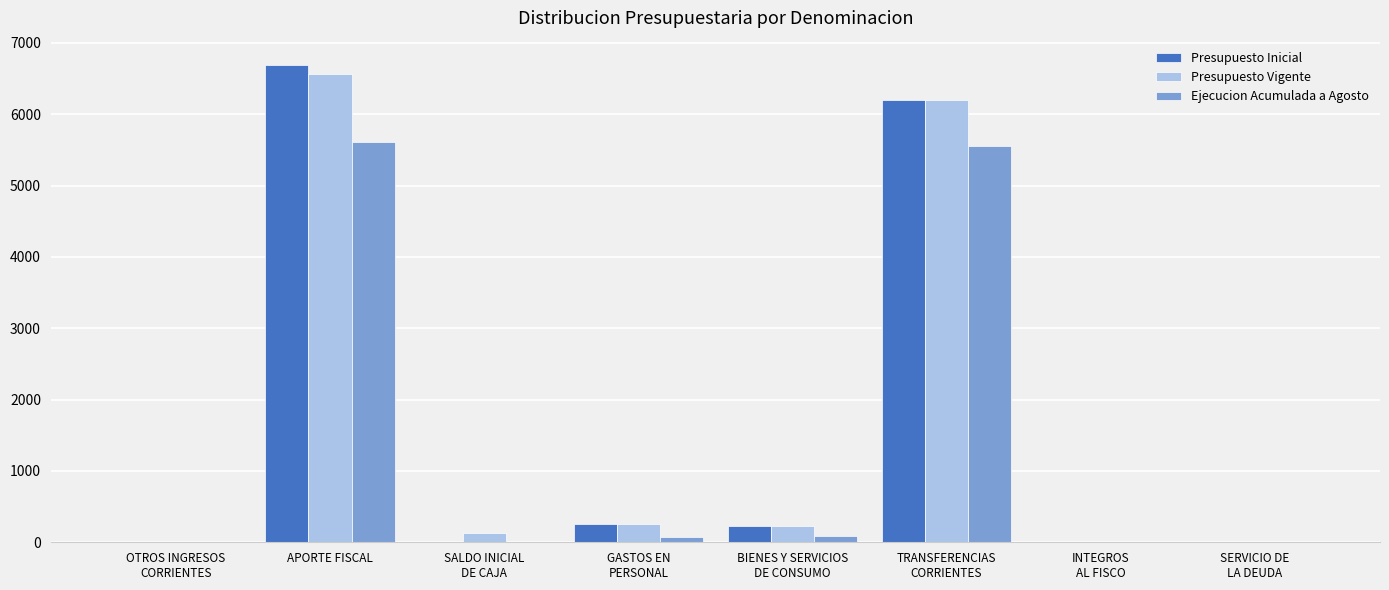

Is it true that Presupuesto Inicial equals 234 at BIENES Y SERVICIOS
DE CONSUMO?

True